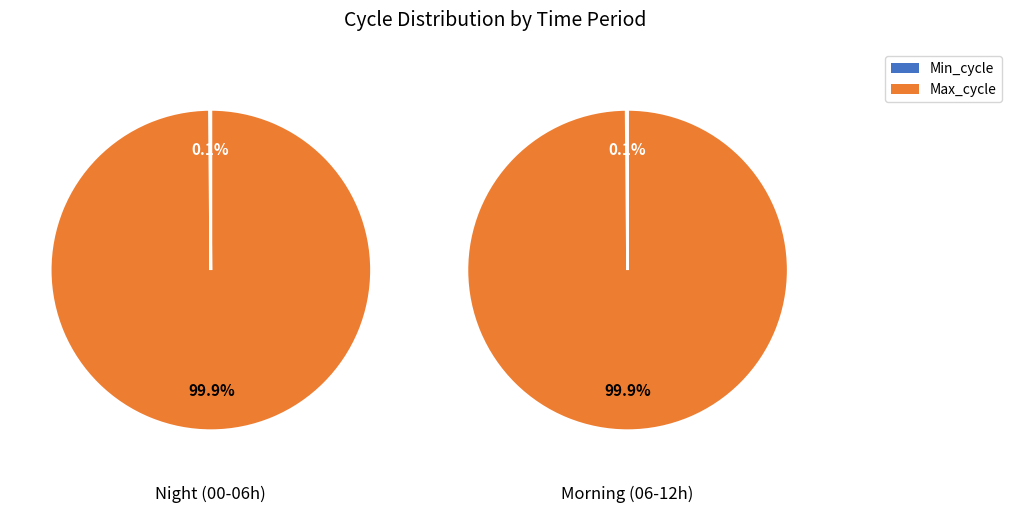

Which slice is the largest?

max_values